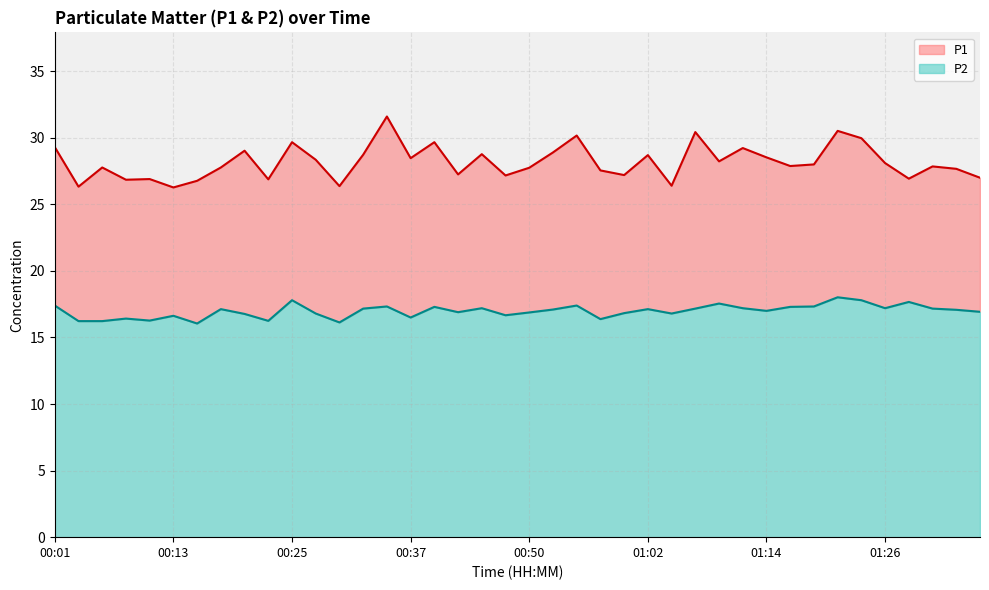

What is the value of the P2 point at the 6th from the left?

16.6